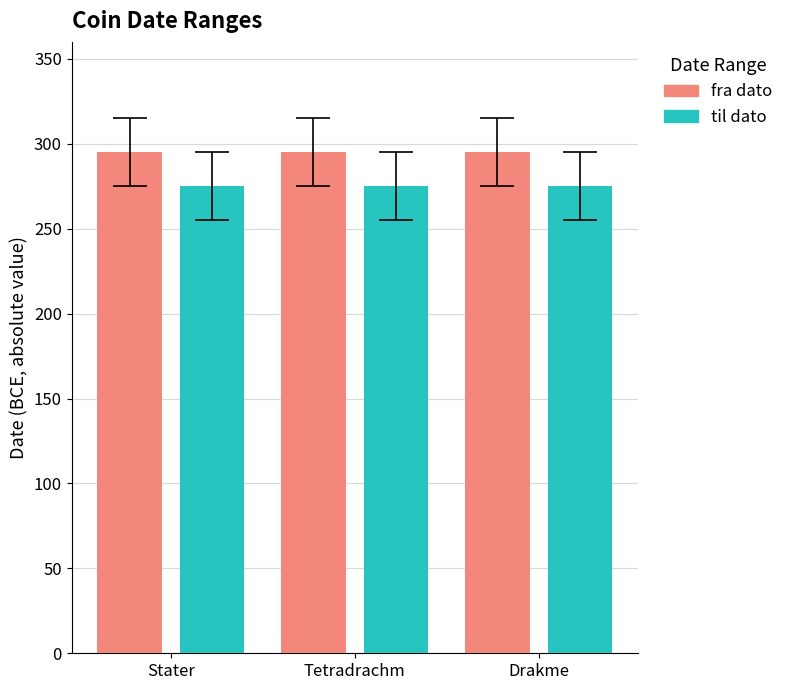

What is the label of the 2nd bar from the right?

Tetradrachm